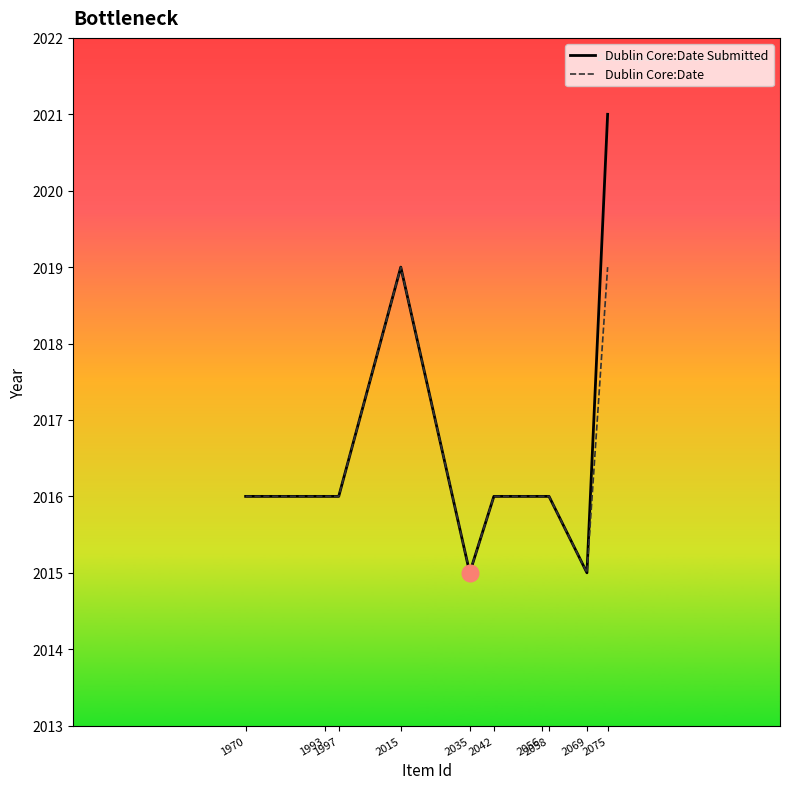

What is the maximum value for Dublin Core:Date?

2019